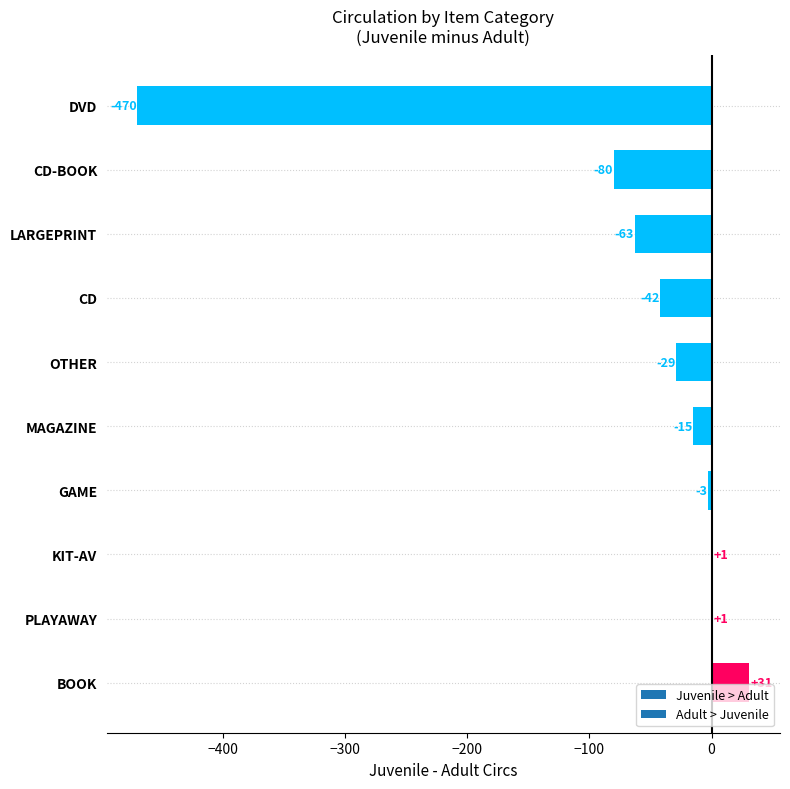

Where is the data nearest to the value -219?

CD-BOOK